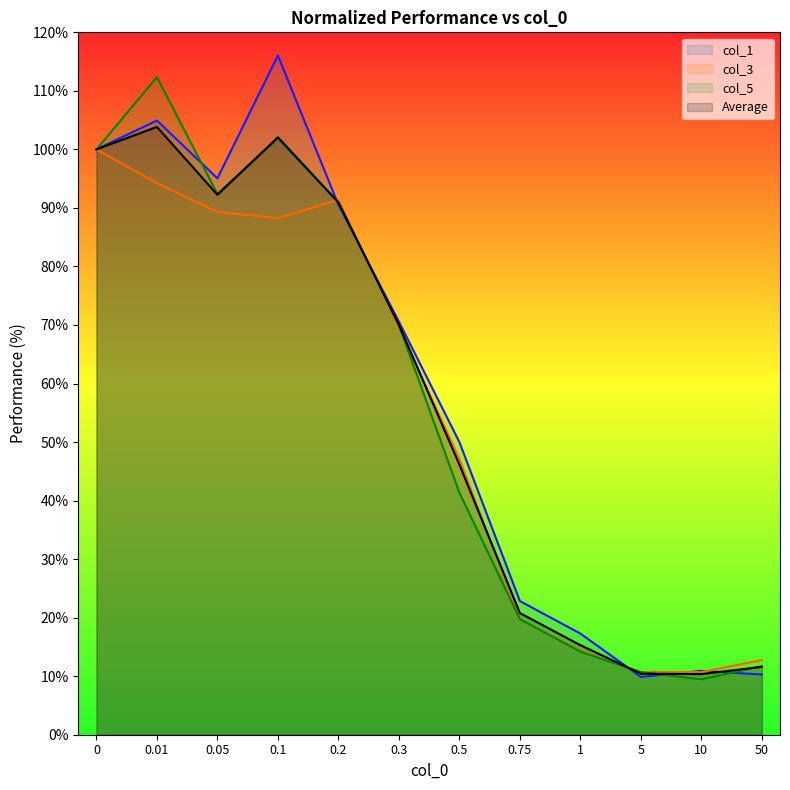

Between which two adjacent categories do col_3 and col_1 first intersect?

0.1 and 0.2